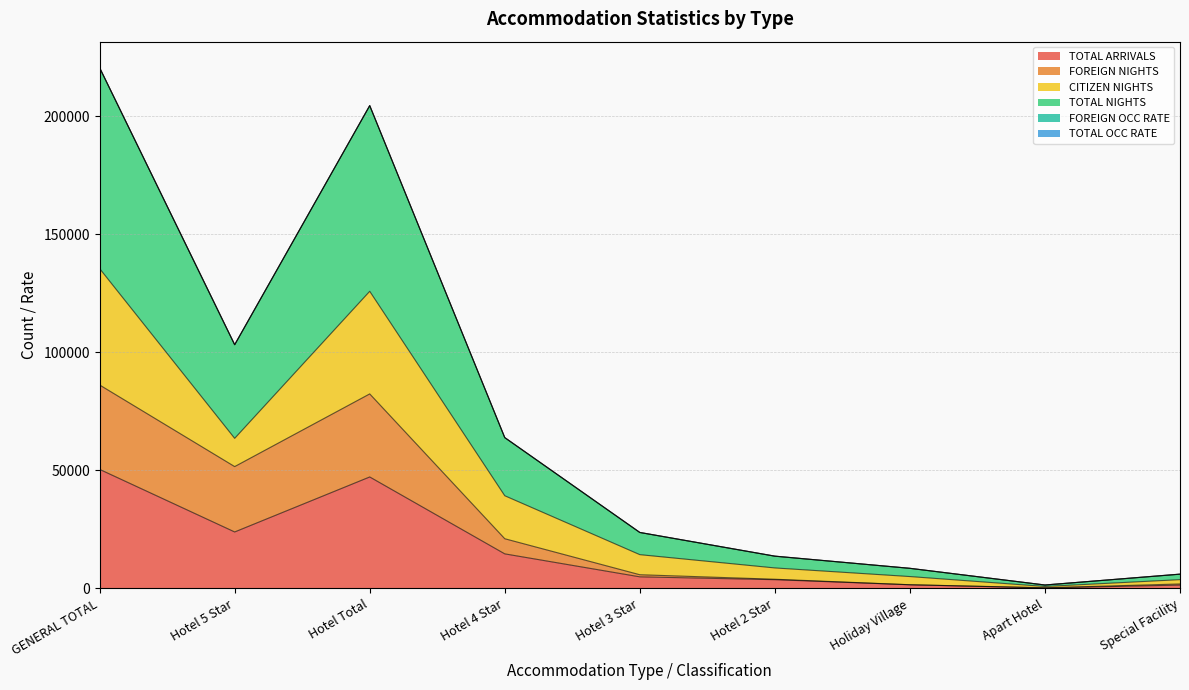

The TOTAL ARRIVALS series shows 47204.0 at Hotel Total. True or false?

True